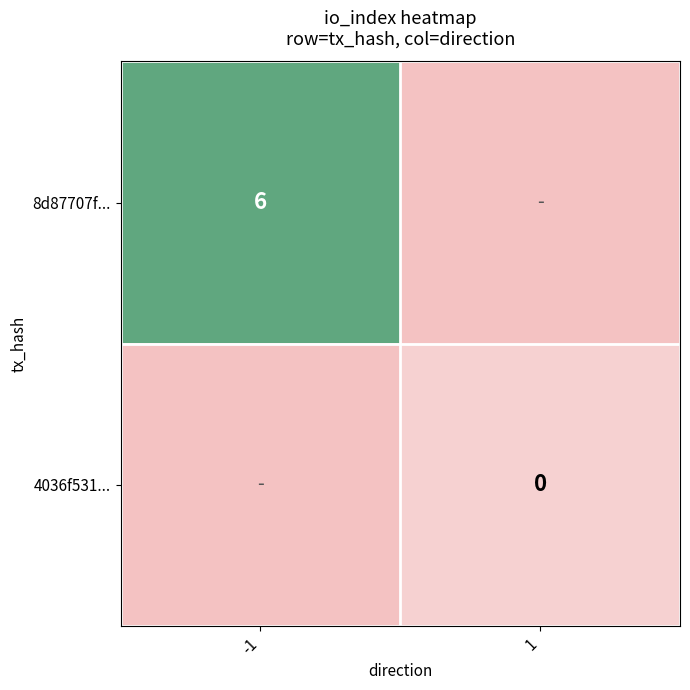

The value of 8d87707f... at -1 is 10. True or false?

False